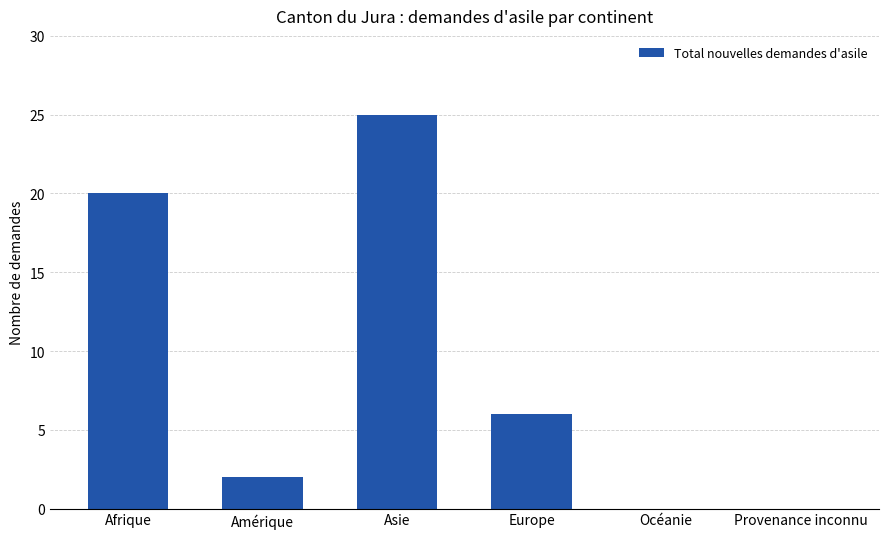

What is the sum of all values?

53